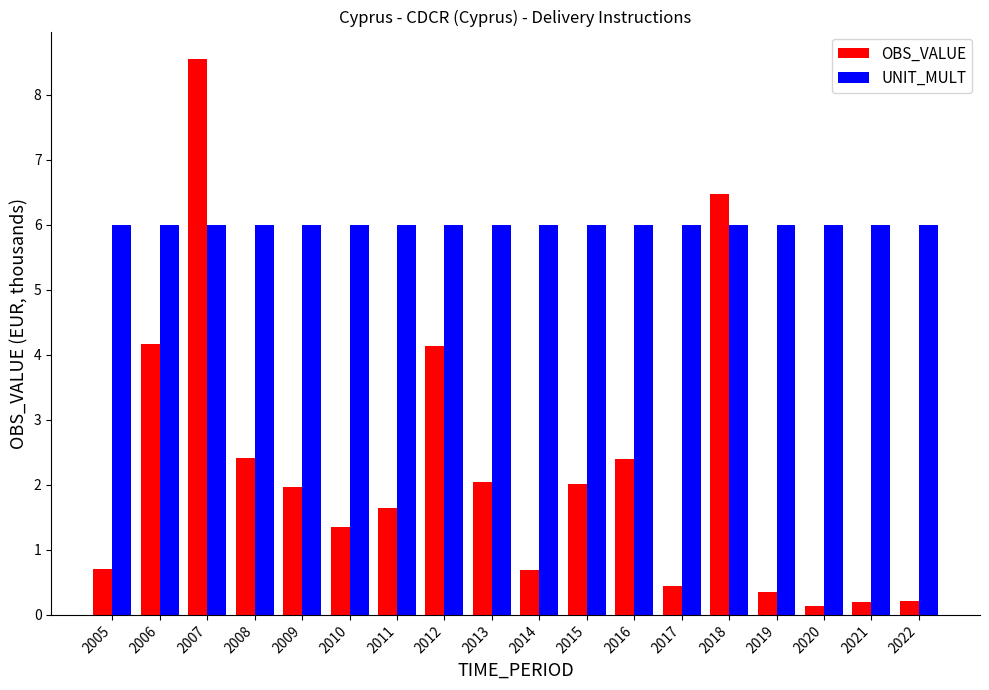

Rank the series by their average value, from lowest to highest.

OBS_VALUE, UNIT_MULT